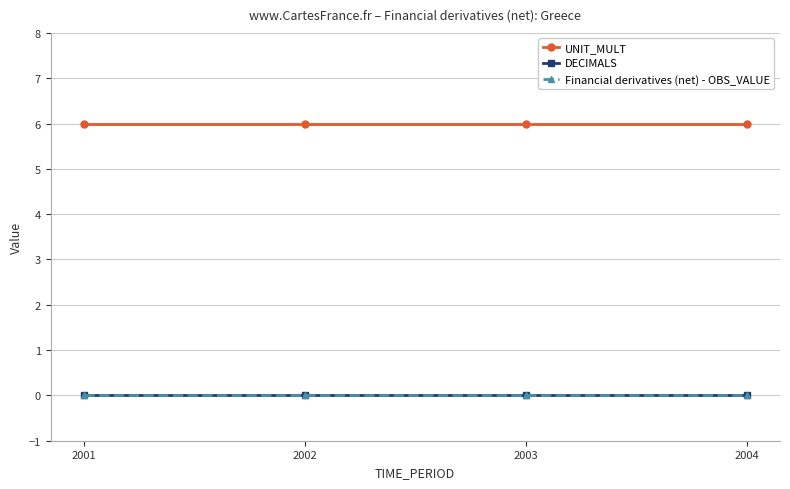

Does the chart have visible grid lines?

Yes